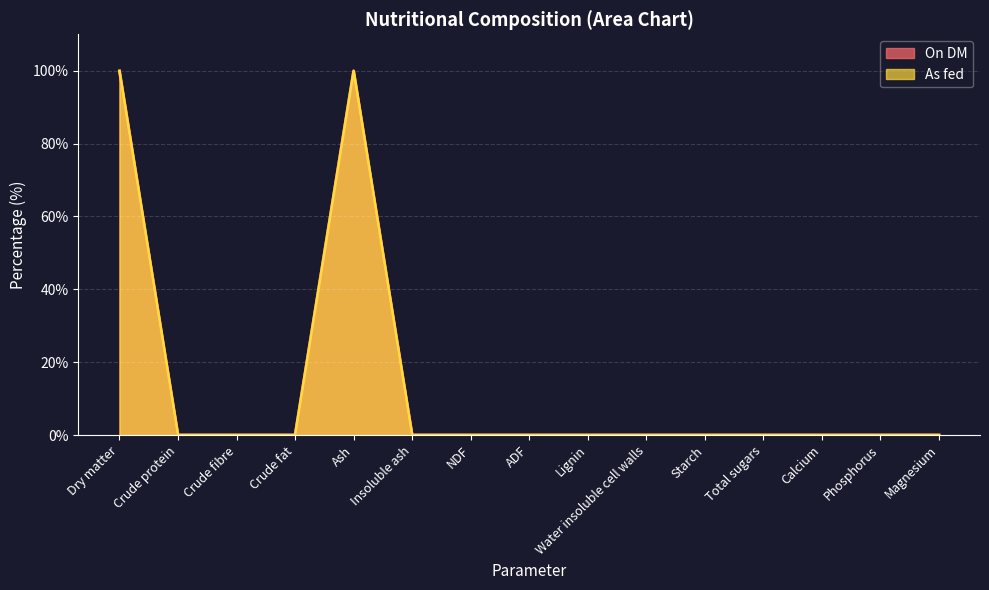

Which series changed the most between Lignin and Calcium?

On DM